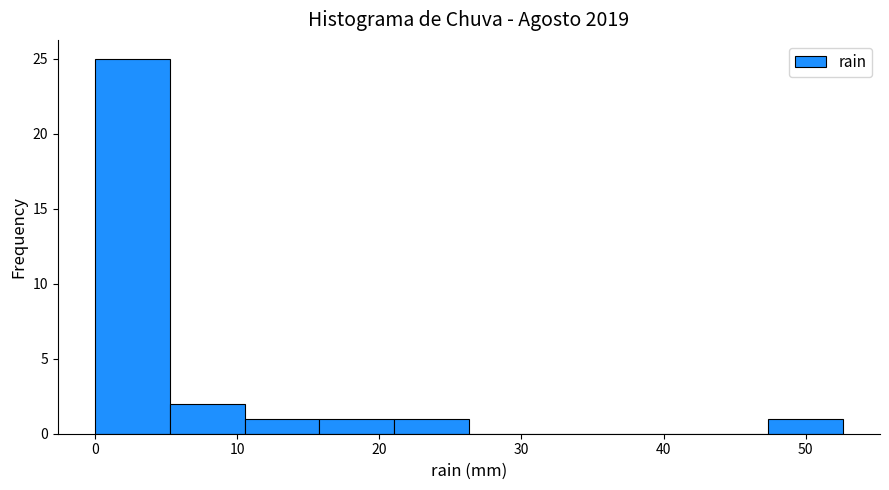

Over which range of the x-axis is the bar tallest?

0 to 5